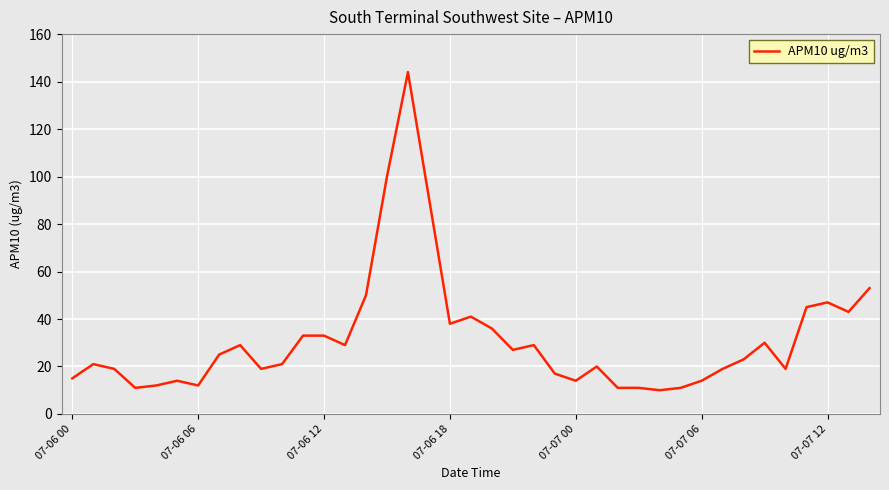

How many values are below 23?

19